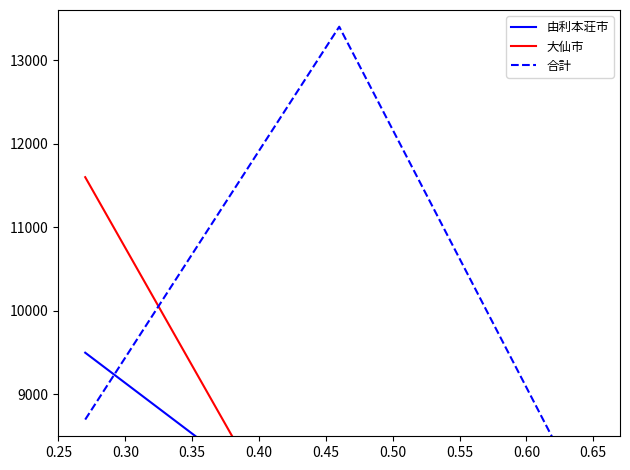

Is this an area chart (filled region under the line)?

No